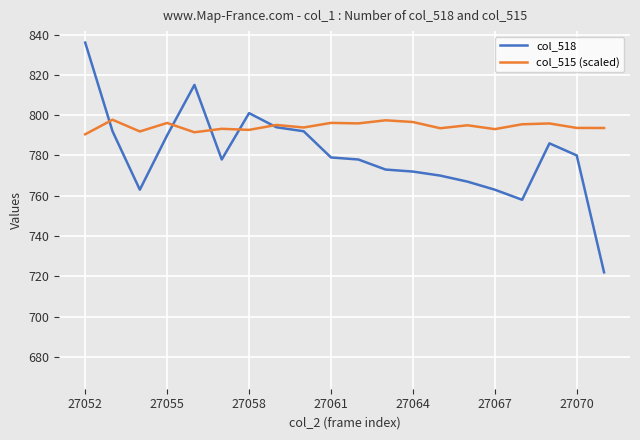

Which series has the largest total across all categories?

col_515 (scaled)